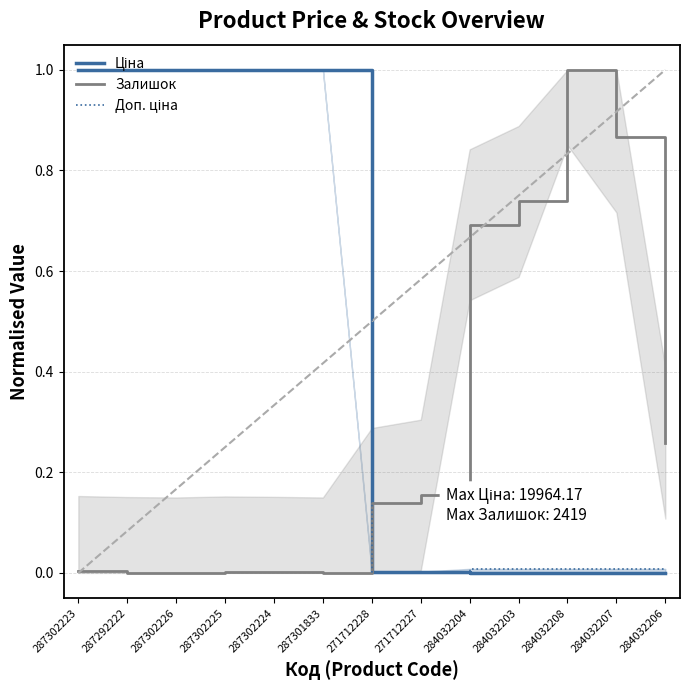

Rank the series at 284032204 from lowest to highest value.

Ціна, Доп. ціна, Залишок